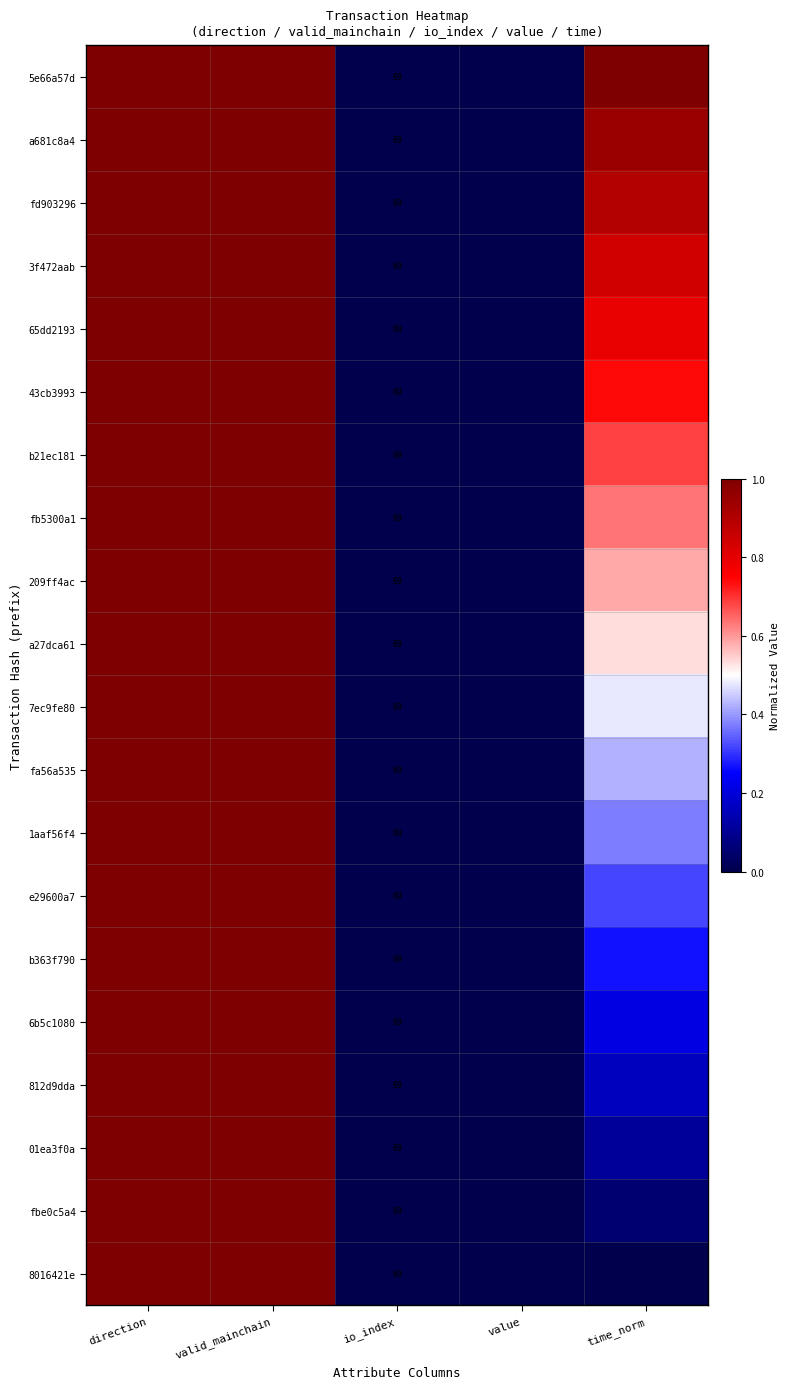

Where is 7ec9fe80 nearest to the value 0?

io_index